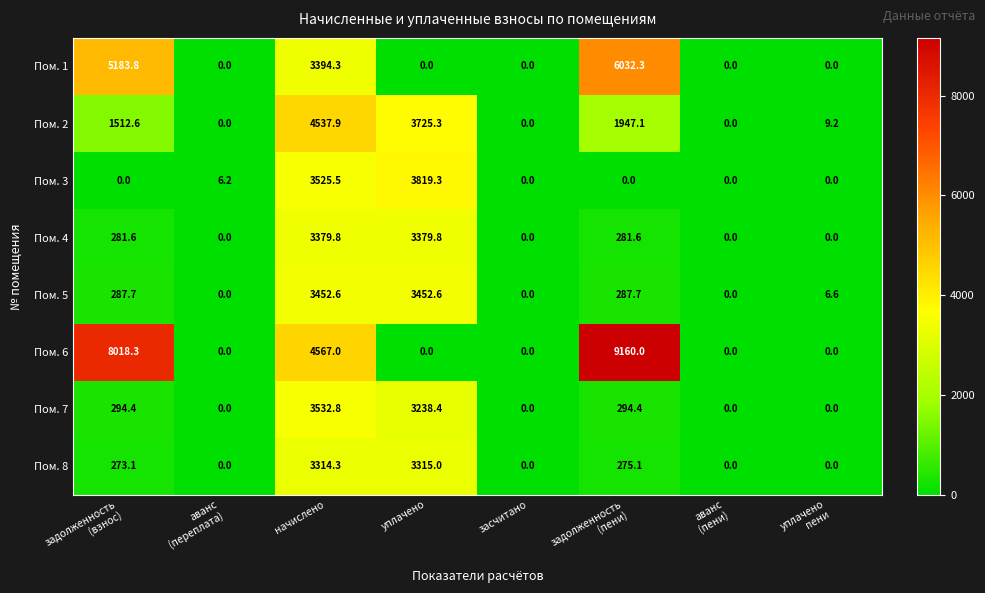

True or false: Пом. 2 has a value of 6080.0 at уплачено.

False